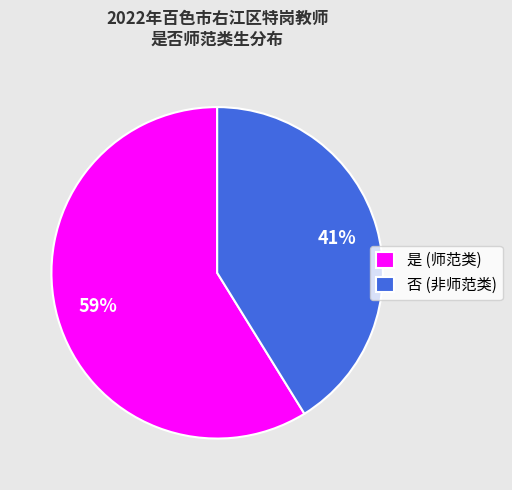

To the nearest percent, what is the difference between the 否 and 是 slice percentages?

18%